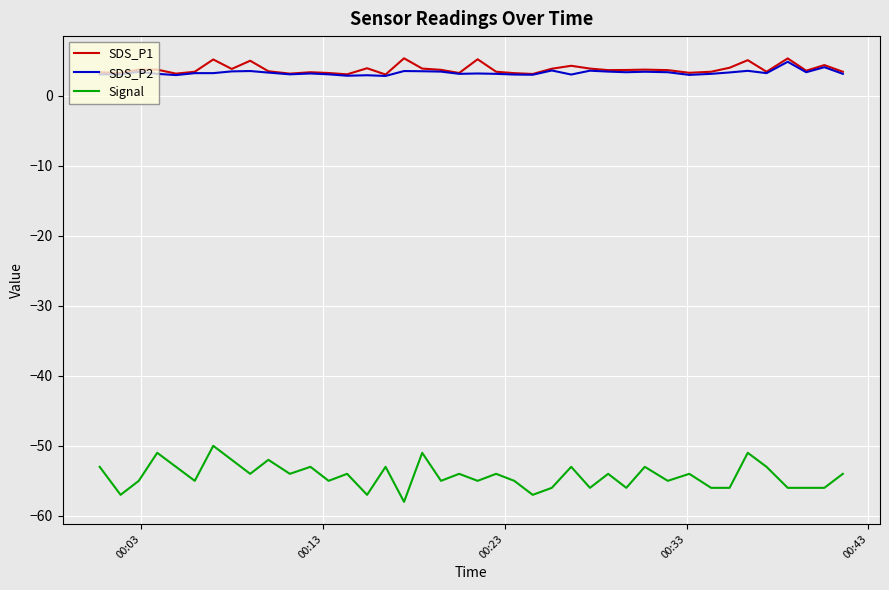

True or false: Signal and SDS_P1 intersect in this chart.

False